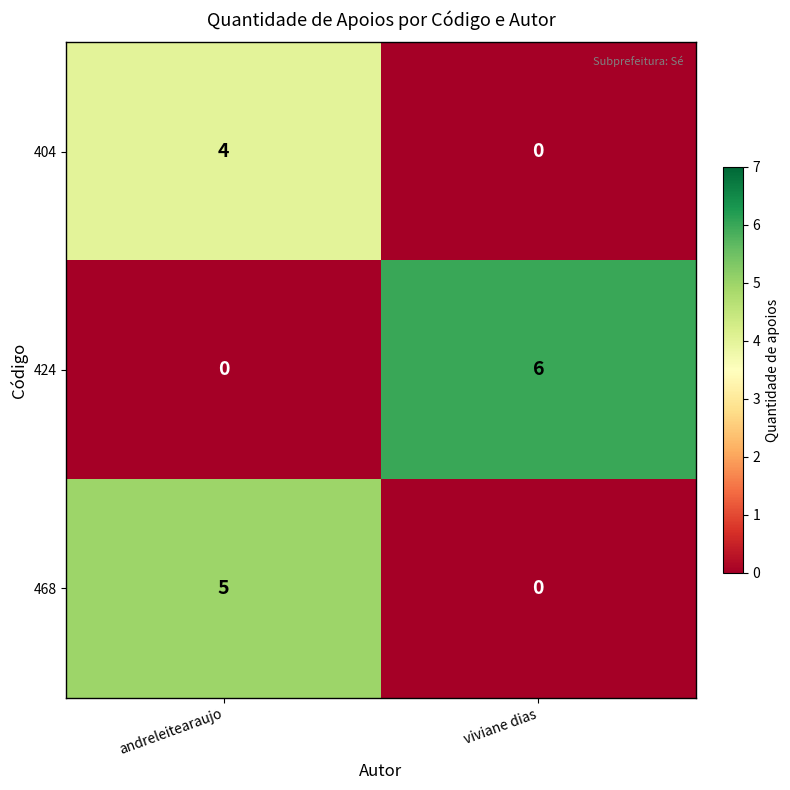

Which series has the largest range (max minus min)?

424